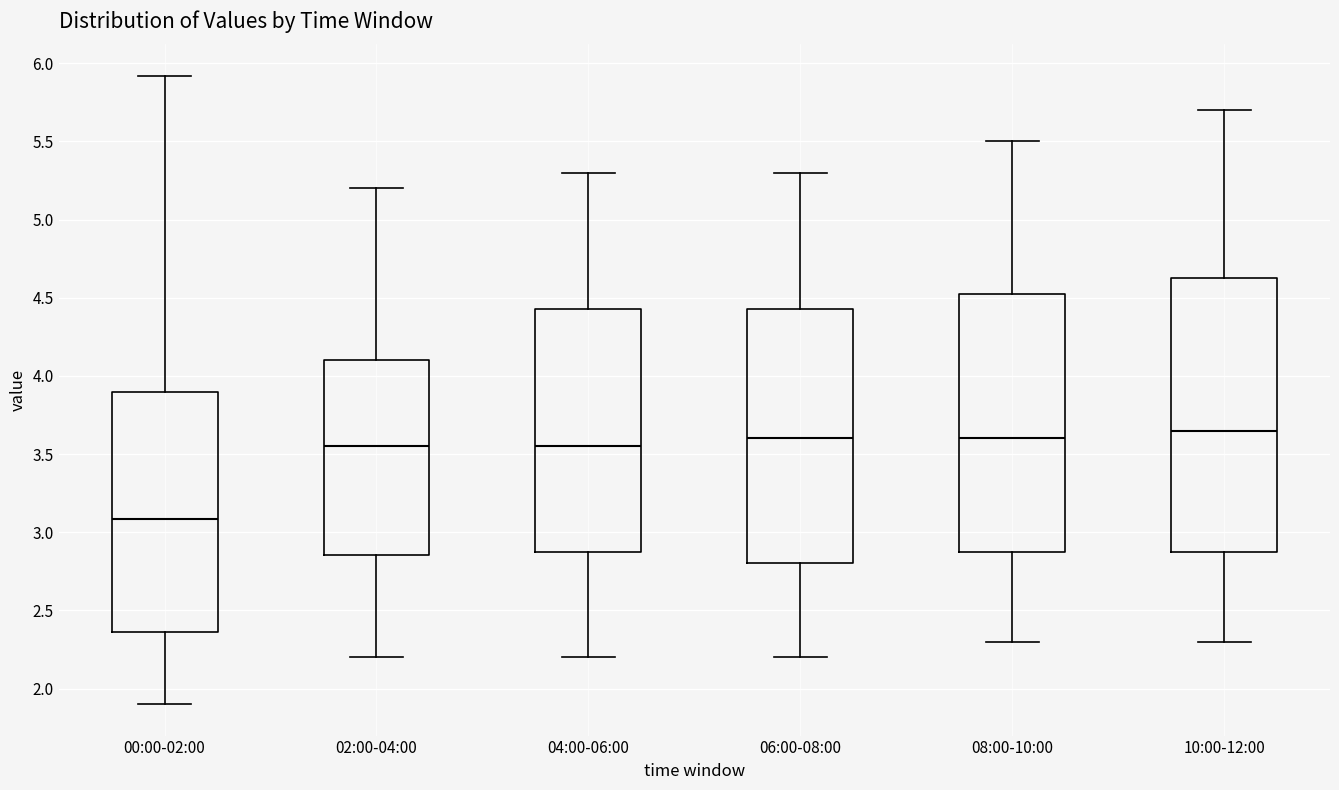

Which box is the tallest, from its lower edge to its upper edge?

10:00-12:00